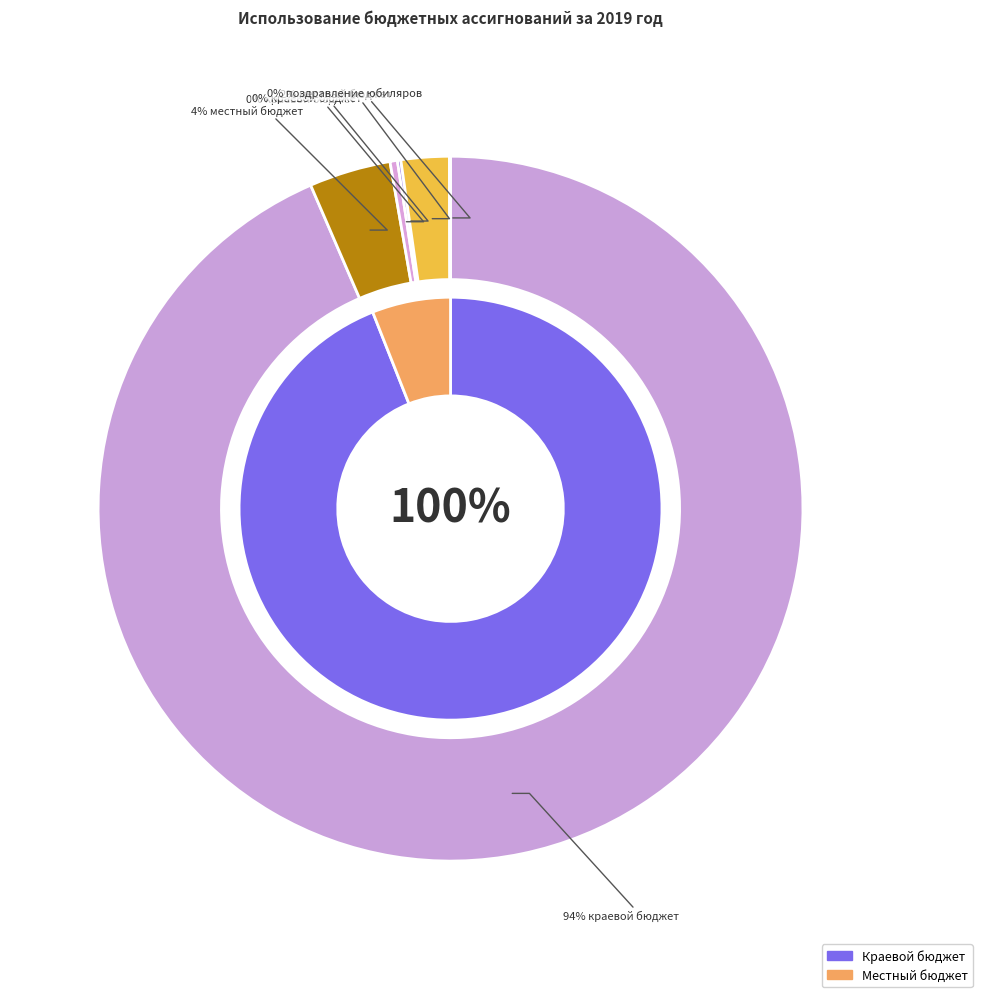

The краевой бюджет (подпрограмма 1) slice represents 0% of the pie. True or false?

True